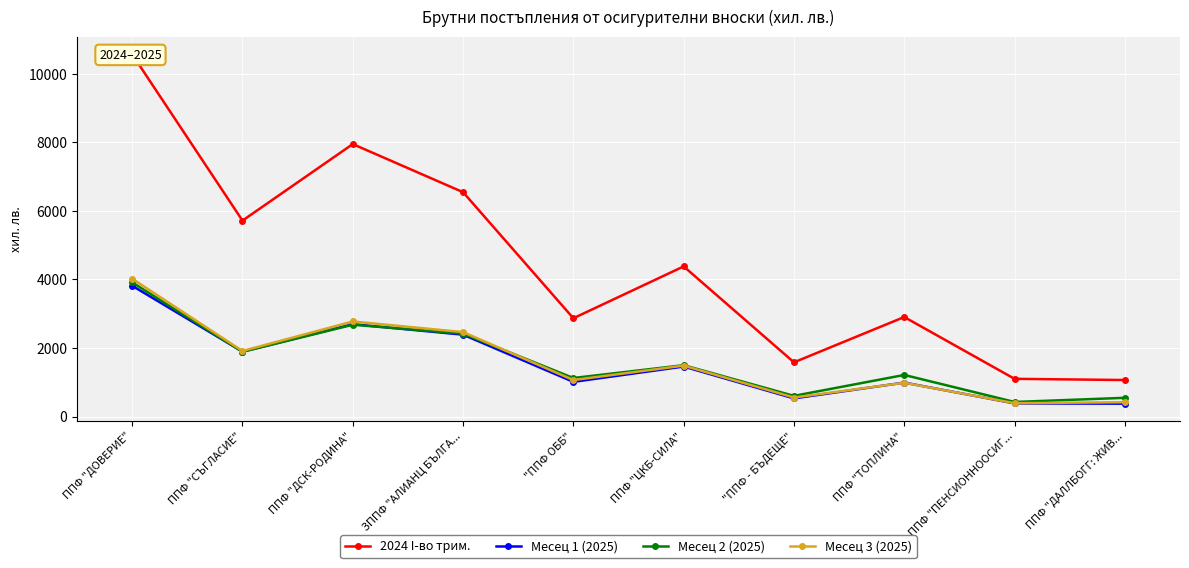

Which label corresponds to the smallest value in the chart?

ППФ "ДАЛЛБОГГ: ЖИВ...